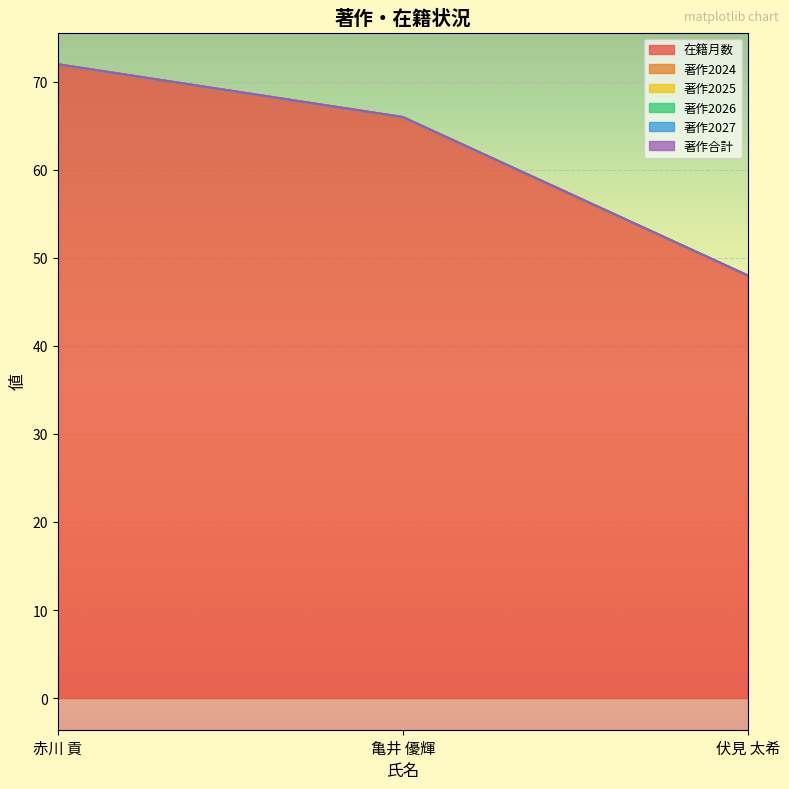

Reading right to left, transcribe all the data shown in this chart.

在籍月数: 伏見 太希=48	亀井 優輝=66	赤川 貢=72
著作2024: 伏見 太希=0	亀井 優輝=0	赤川 貢=0
著作2025: 伏見 太希=0	亀井 優輝=0	赤川 貢=0
著作2026: 伏見 太希=0	亀井 優輝=0	赤川 貢=0
著作2027: 伏見 太希=0	亀井 優輝=0	赤川 貢=0
著作合計: 伏見 太希=0	亀井 優輝=0	赤川 貢=0